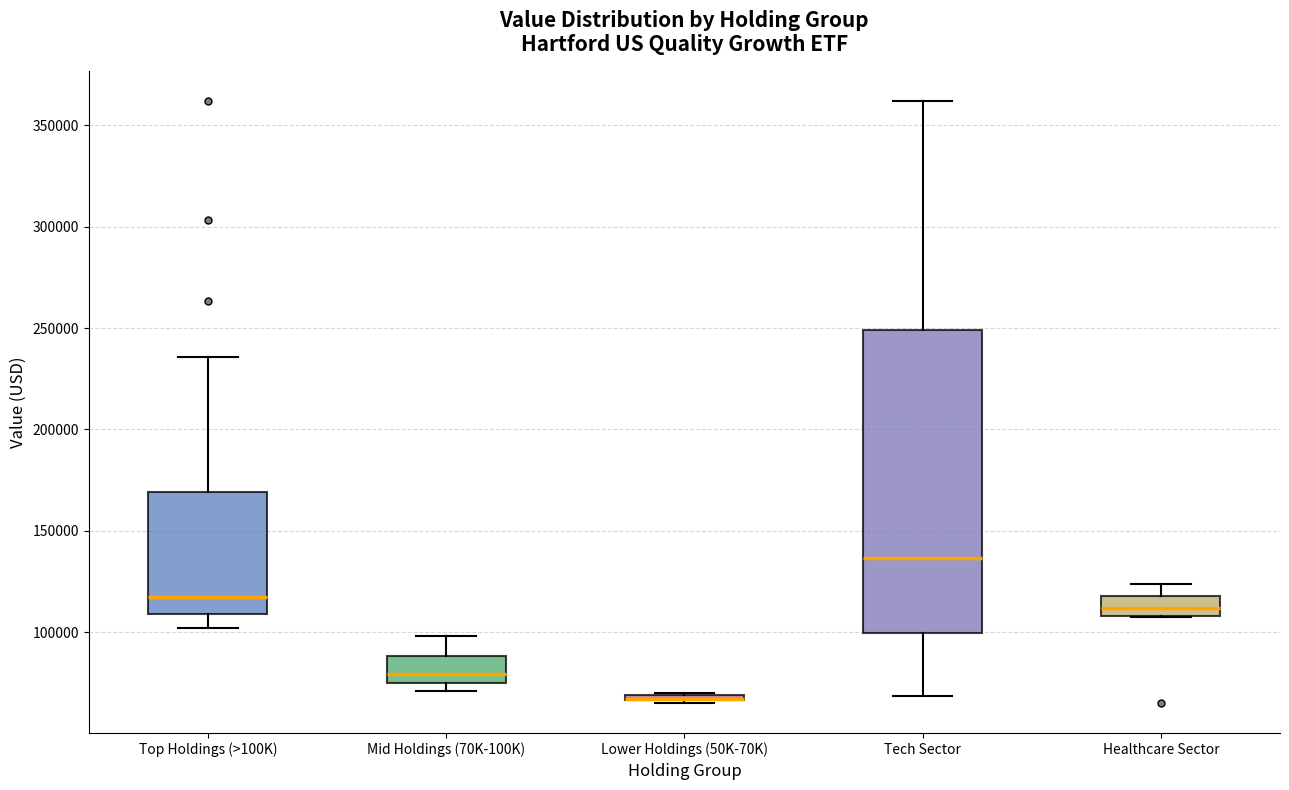

Which box is the tallest, from its lower edge to its upper edge?

Tech Sector